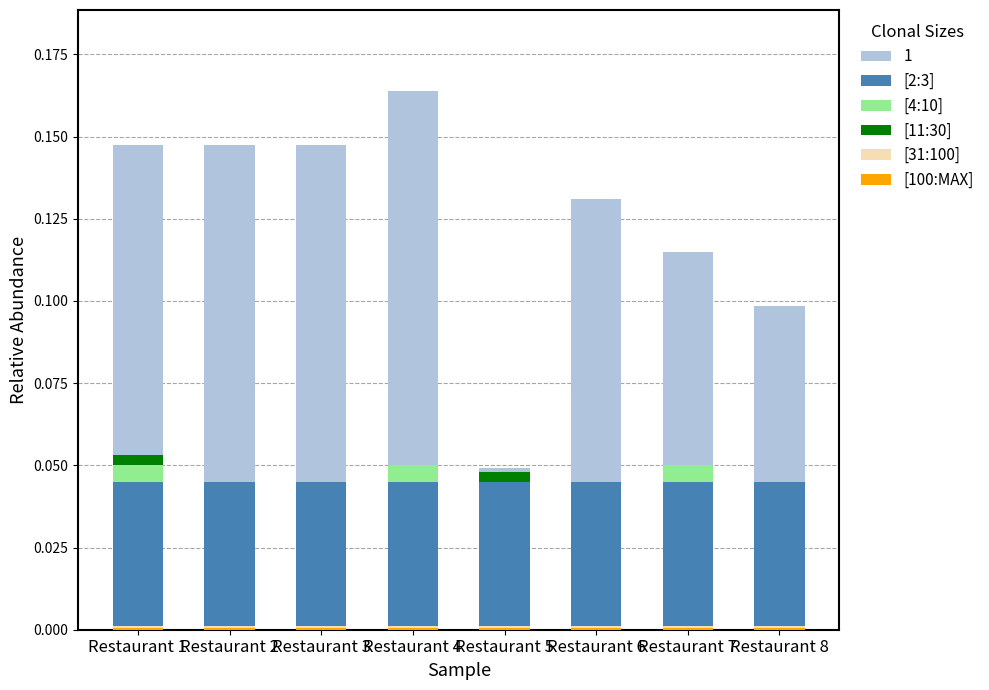

The value of [2:3] at Restaurant 4 is 0.0. True or false?

False